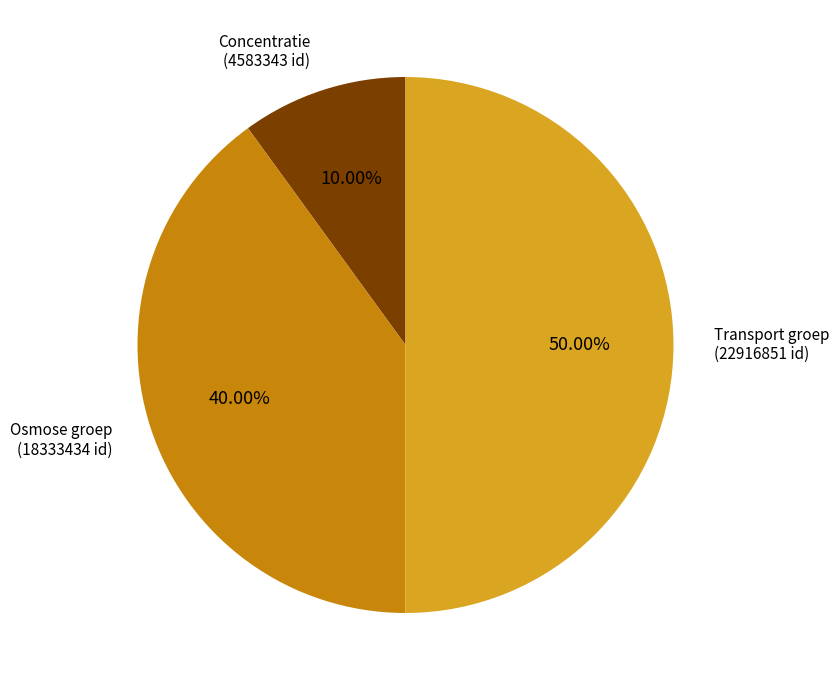

Count the number of slices in the pie.

3